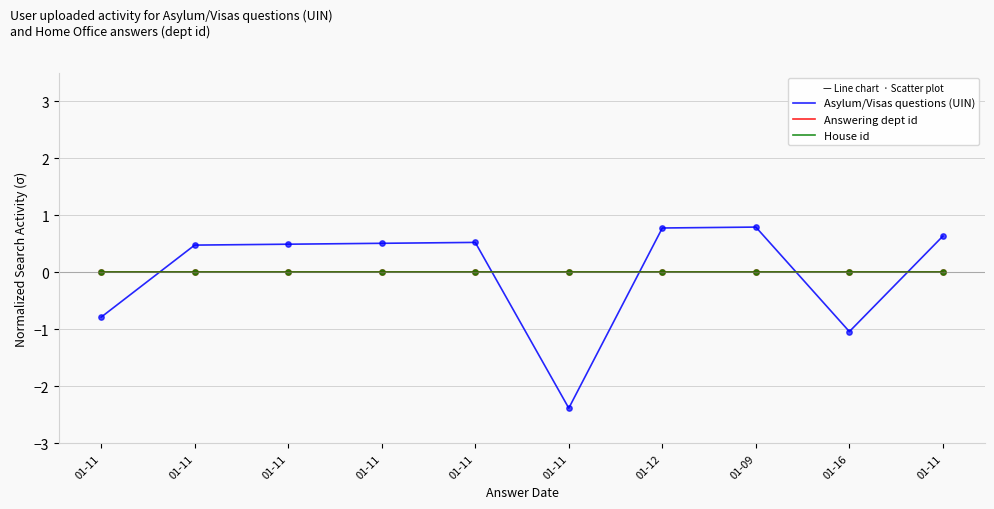

Is this an area chart (filled region under the line)?

No